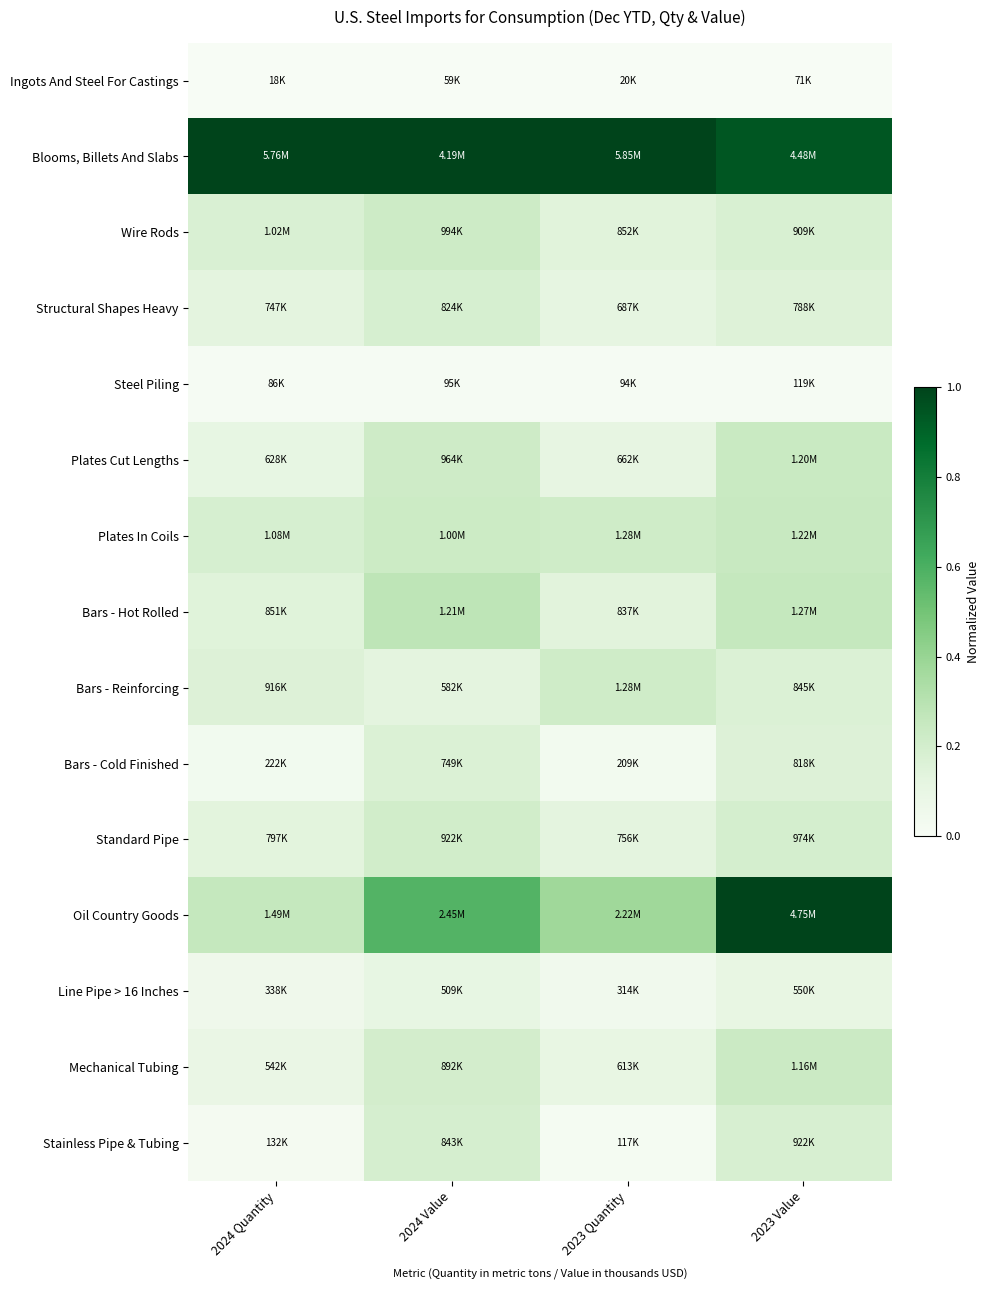

At which category does the chart reach its minimum across all series?

2024 Quantity